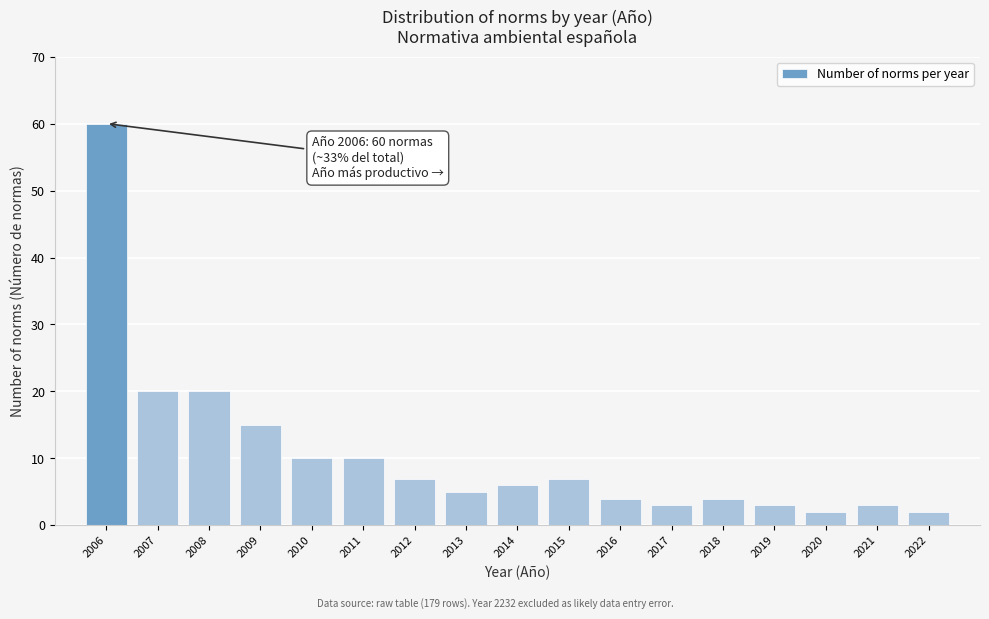

Reading right to left, what are all the values shown in this chart?

2022=2	2021=3	2020=2	2019=3	2018=4	2017=3	2016=4	2015=7	2014=6	2013=5	2012=7	2011=10	2010=10	2009=15	2008=20	2007=20	2006=60